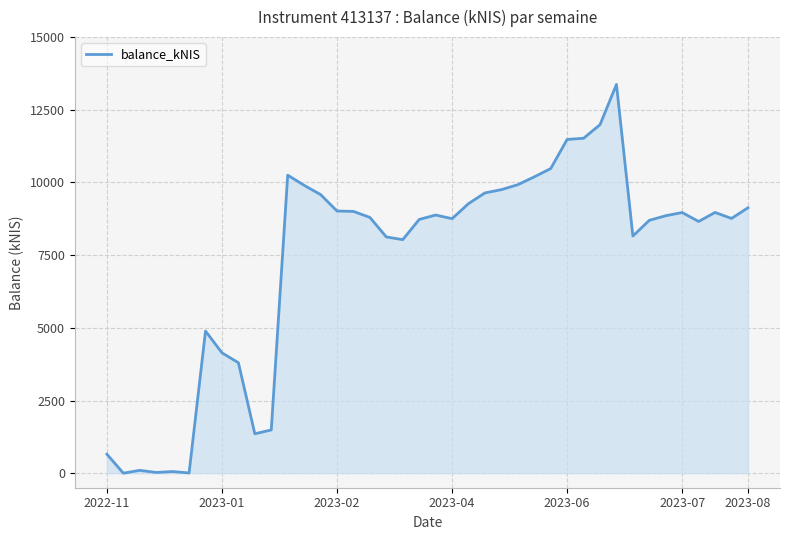

What is the difference between the maximum and minimum values?

13370.5